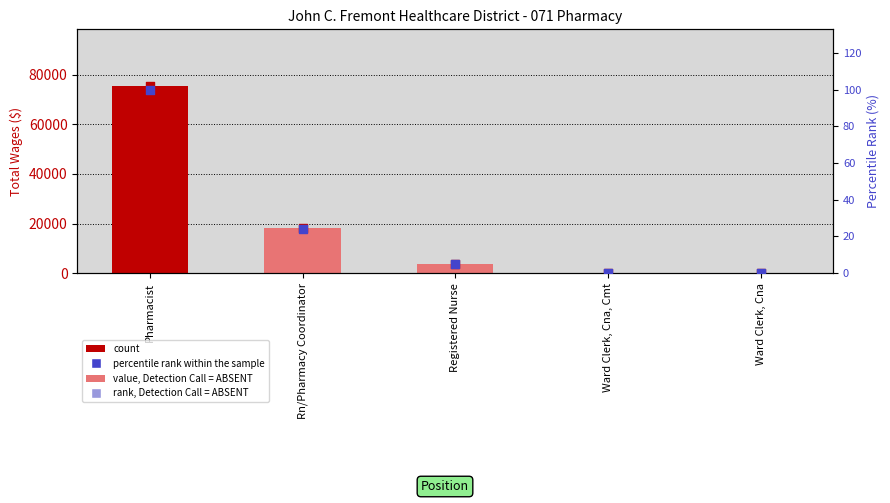

At which category is the sum across all series the highest?

Pharmacist